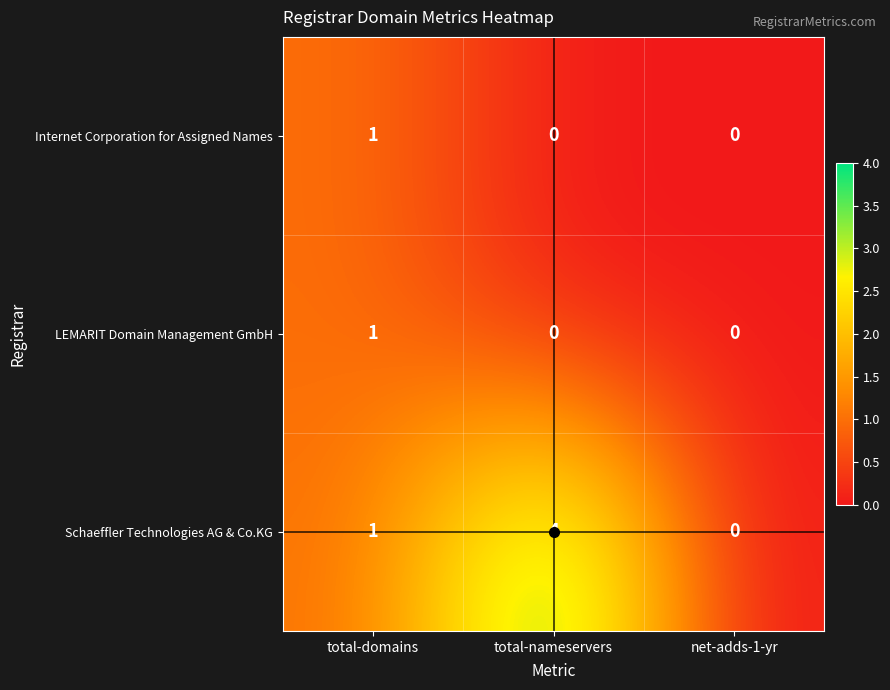

Count the Schaeffler Technologies AG & Co.KG values in the range 0 to 4.

3